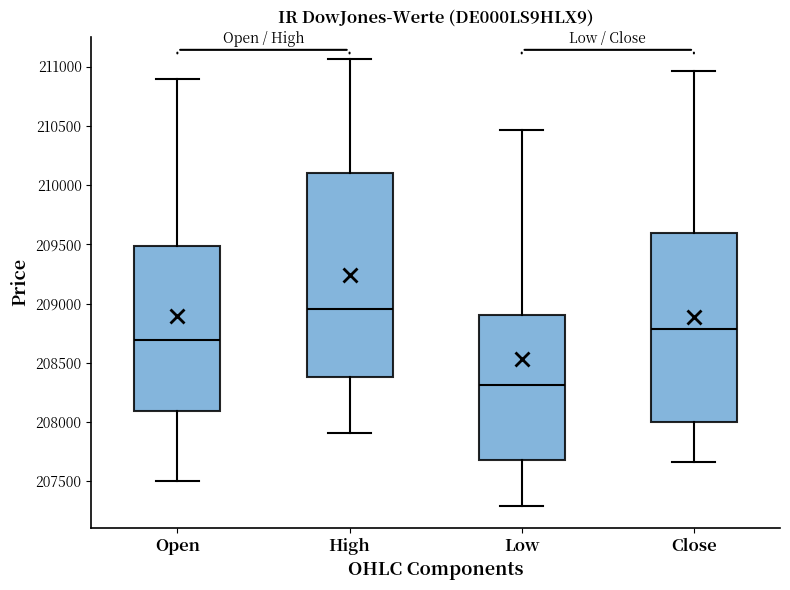

Which box has the highest median line?

High